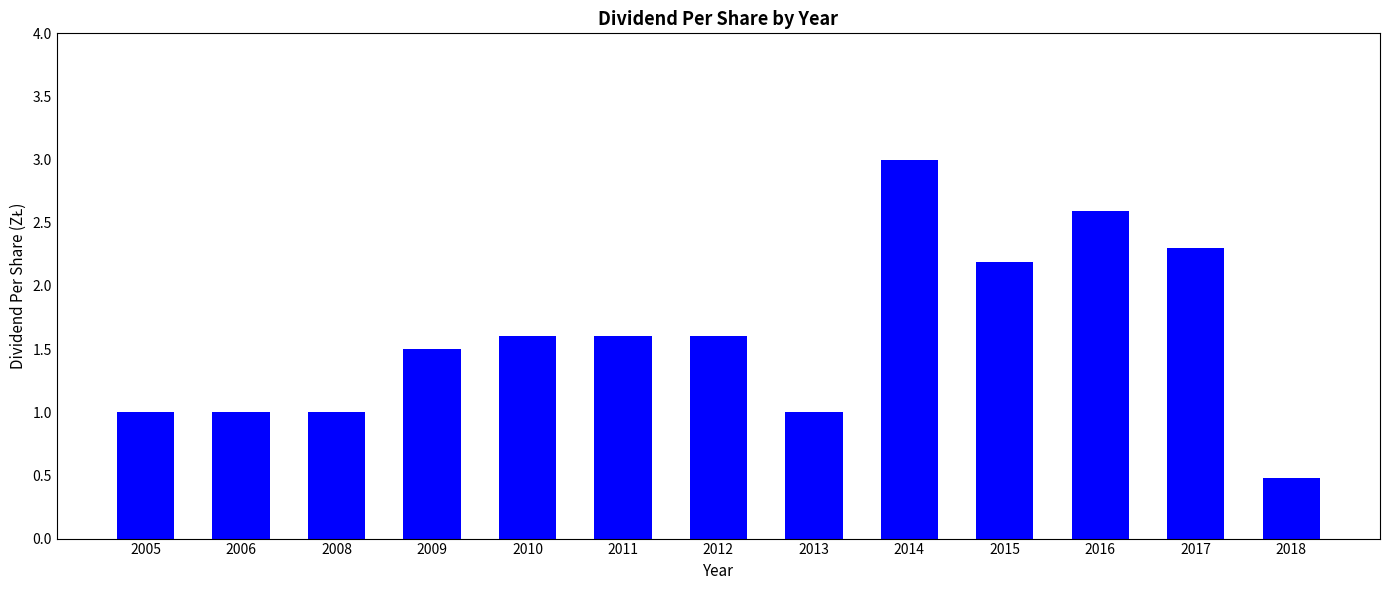

The chart shows a value of 1.6 at 2010. True or false?

True